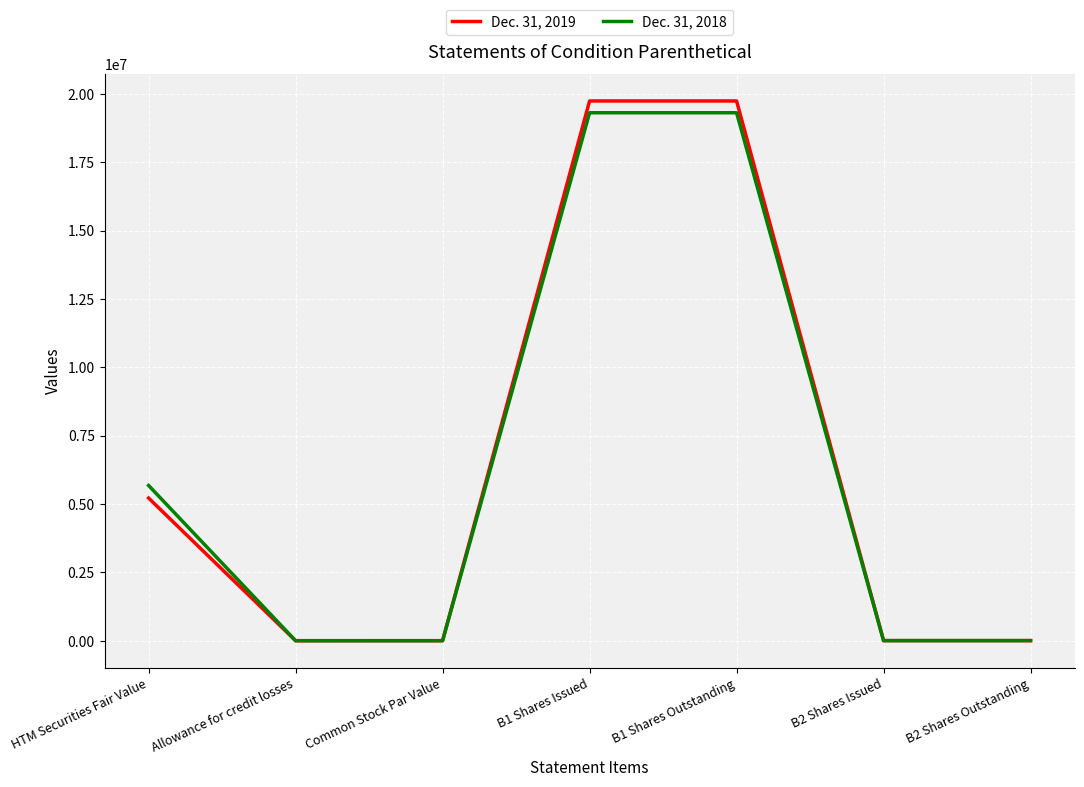

Read the Dec. 31, 2018 value at B1 Shares Outstanding.

19306333